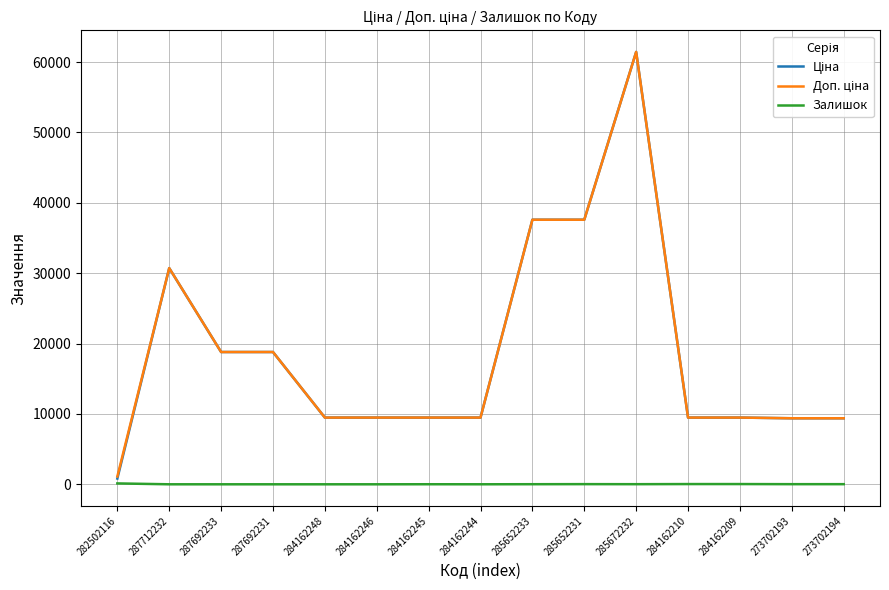

At which category is the sum across all series the highest?

285672232